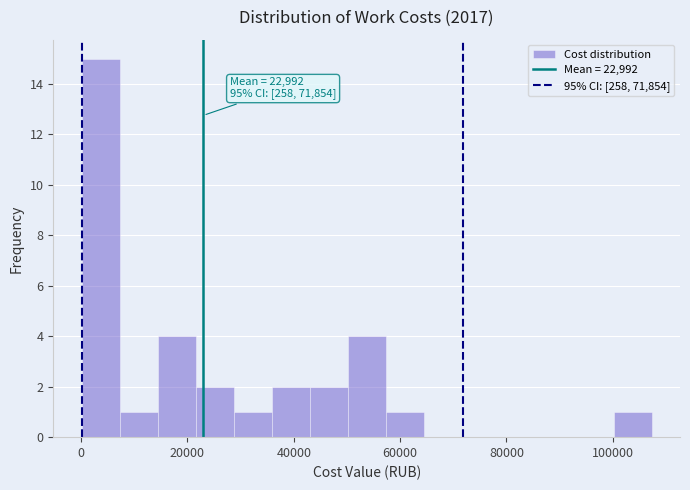

Around what value on the x-axis is the tallest bar? Give the approximate position of its centre, as read against the axis.

4000